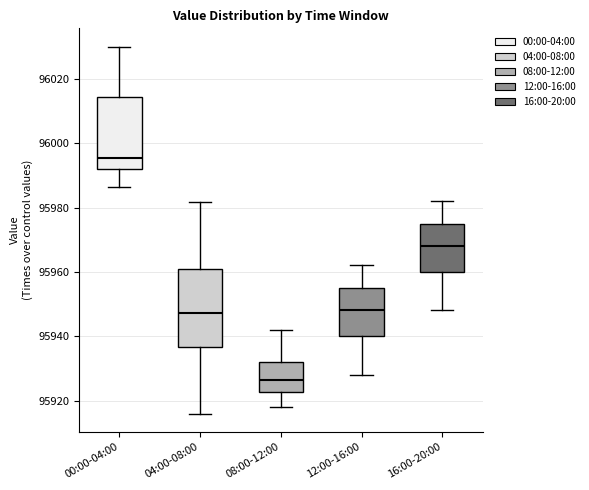

Reading left to right, read every box against the y-axis: the position of its median line, the range the box covers, and the ends of its whiskers. The values are not printed on the chart, so give them approximately, as read against the axis.

00:00-04:00: median 95996, box 95992 to 96014, whiskers 95986 to 96030
04:00-08:00: median 95948, box 95936 to 95960, whiskers 95916 to 95982
08:00-12:00: median 95926, box 95922 to 95932, whiskers 95918 to 95942
12:00-16:00: median 95948, box 95940 to 95956, whiskers 95928 to 95962
16:00-20:00: median 95968, box 95960 to 95976, whiskers 95948 to 95982